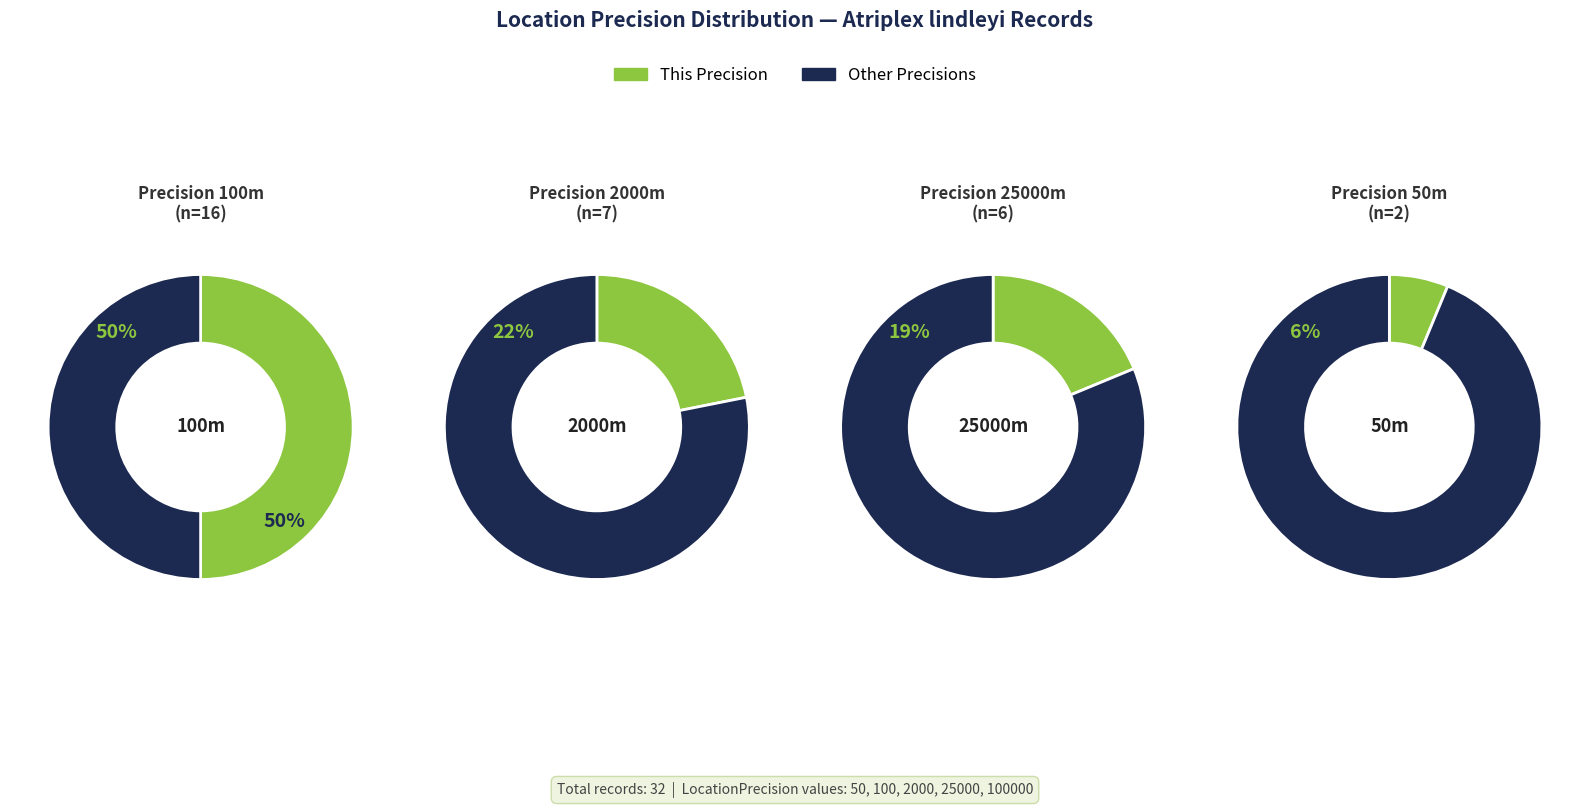

To the nearest percent, what is the average slice percentage?

20%